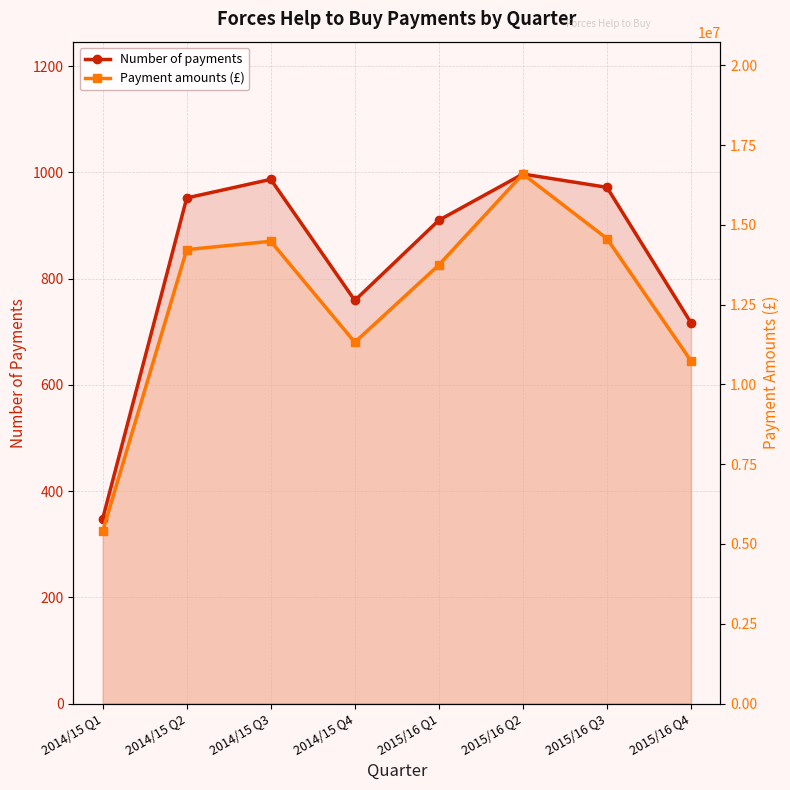

How many lines are shown in the chart?

2